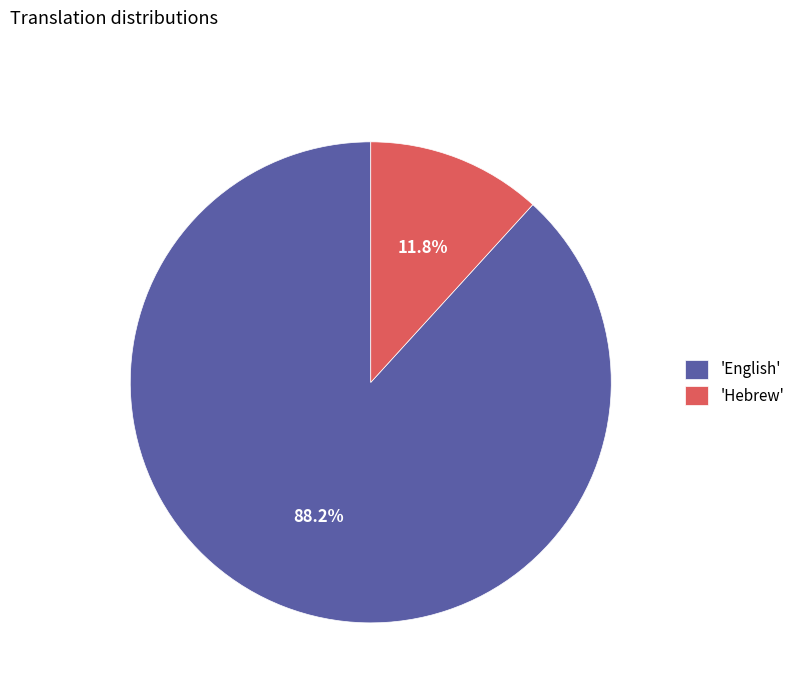

What is the smallest slice in the pie chart?

'Hebrew'